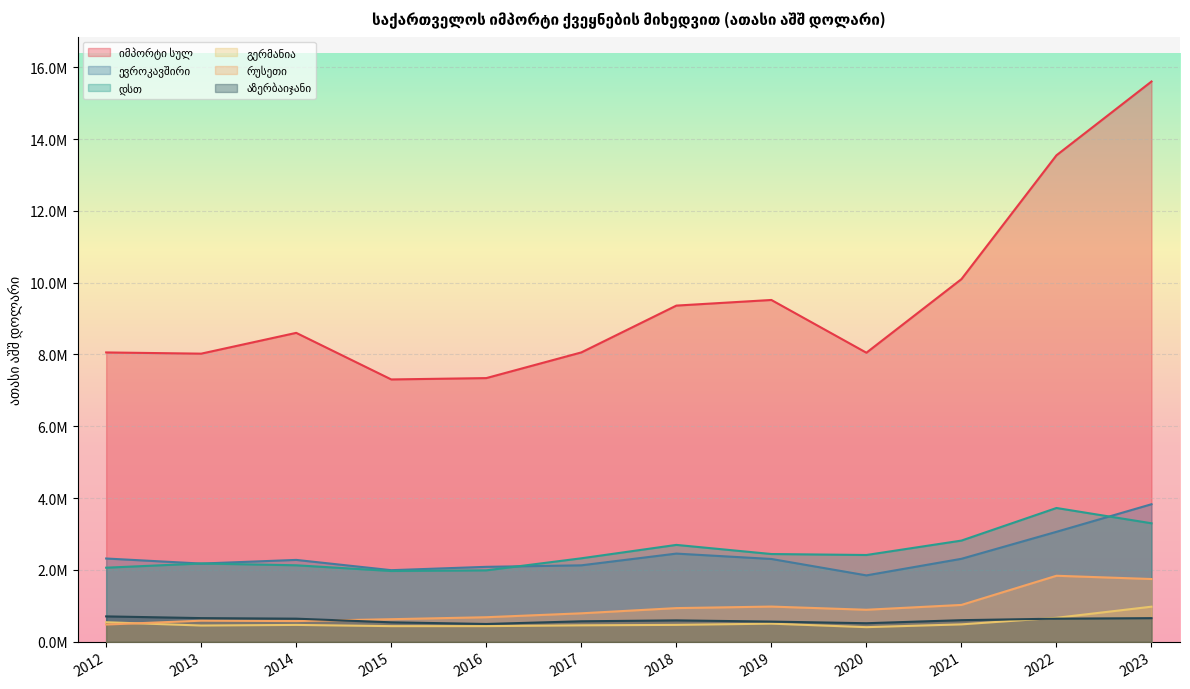

How many series are shown in this chart?

6